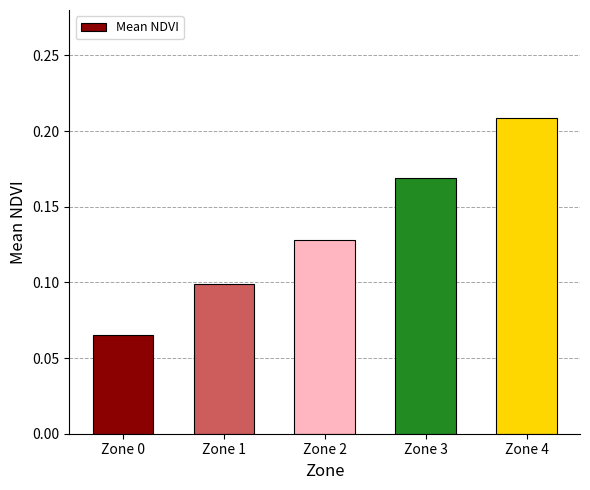

Are the bars horizontal?

No